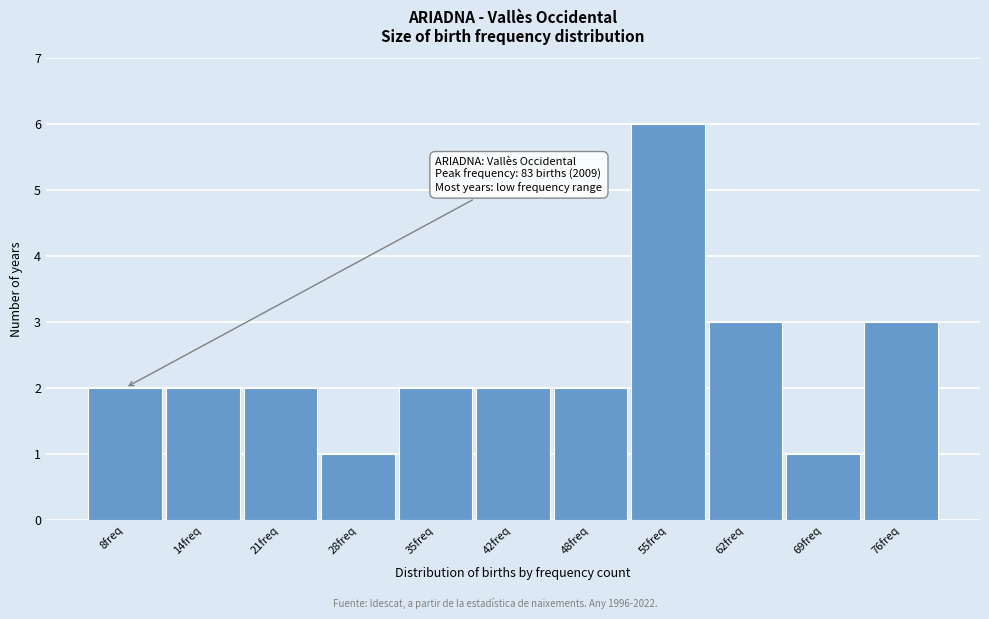

Reading right to left, list all the values displayed in this chart.

76freq=3	69freq=1	62freq=3	55freq=6	48freq=2	42freq=2	35freq=2	28freq=1	21freq=2	14freq=2	8freq=2